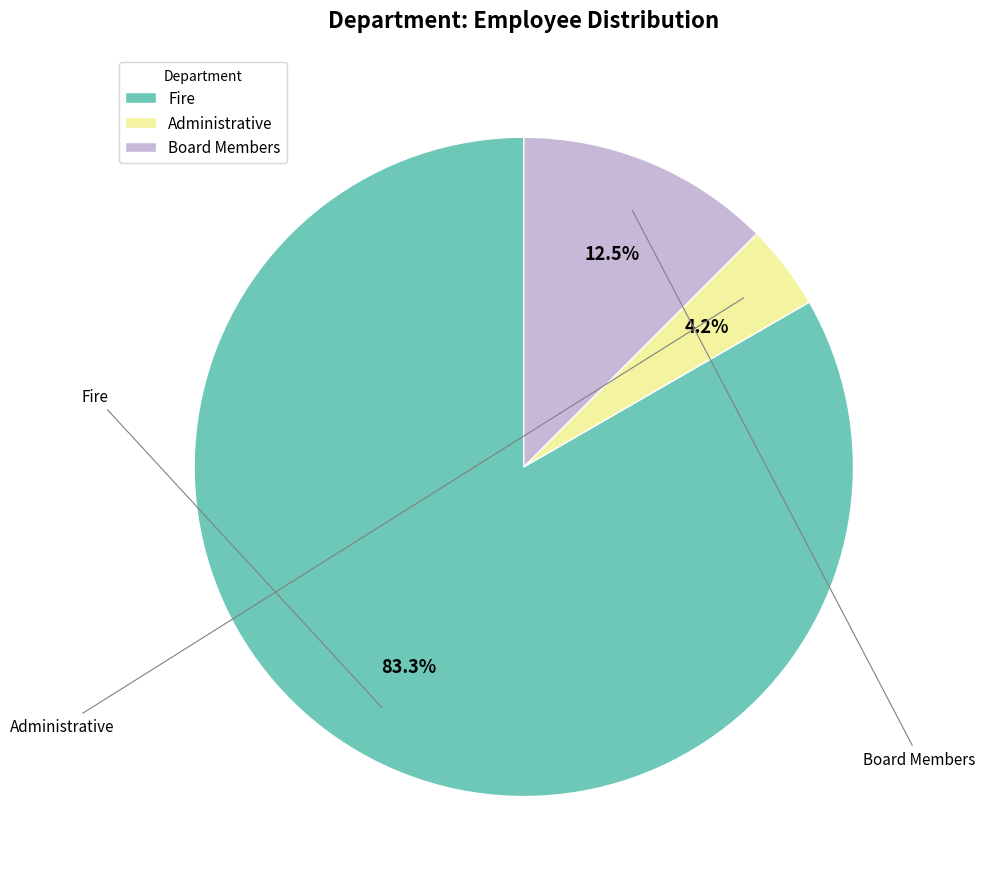

Which category has the biggest portion of the pie?

Fire